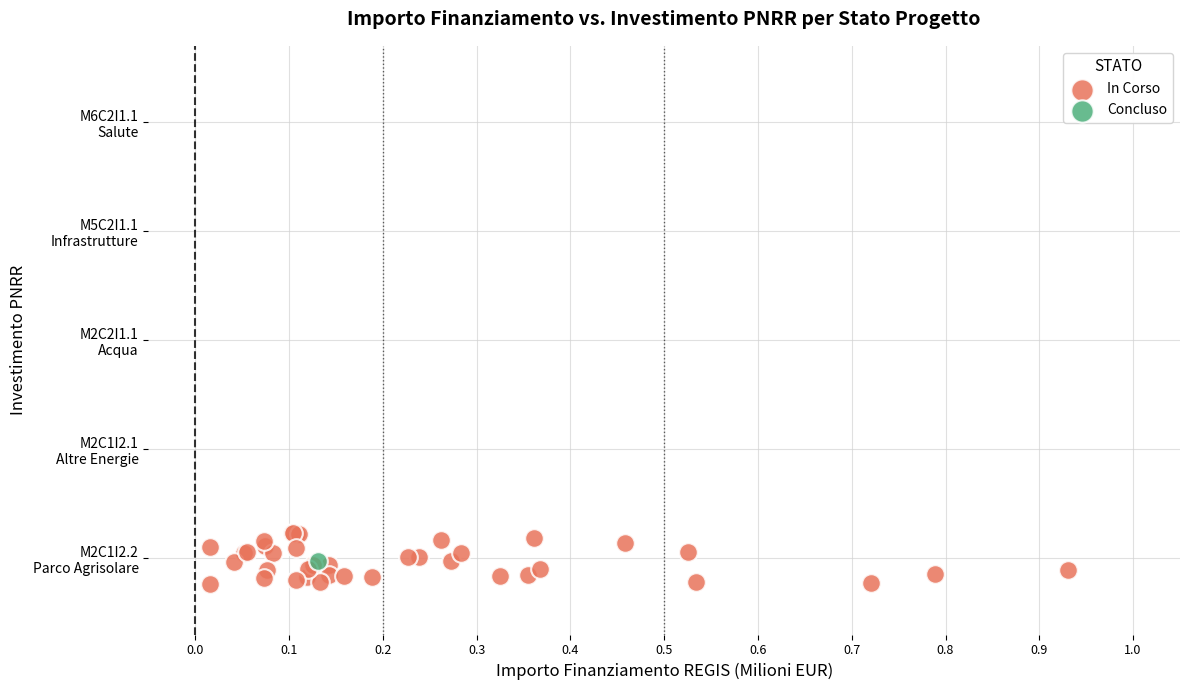

What are all the series names shown in the legend?

In Corso, Concluso